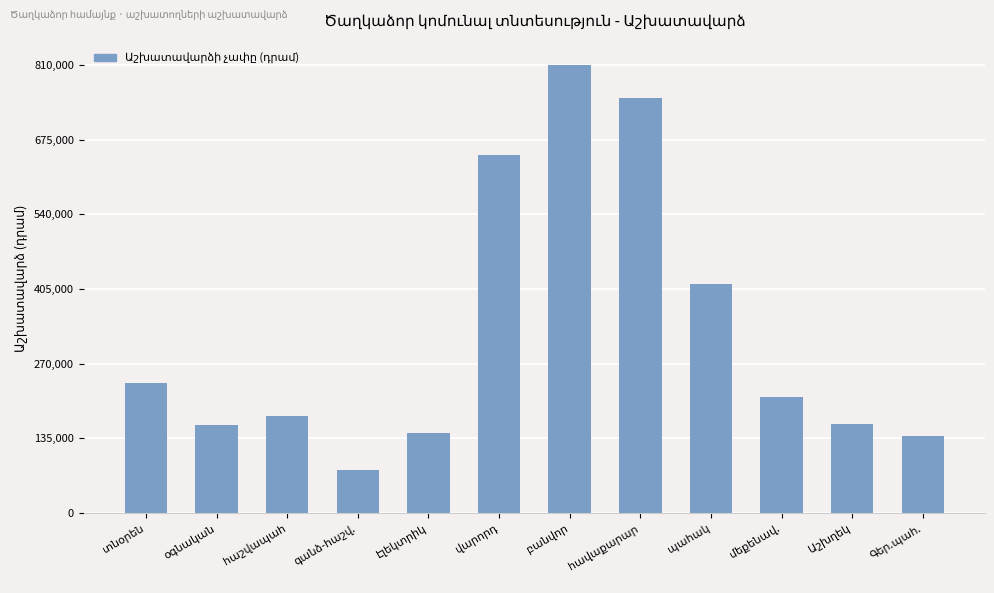

What is the average value?

327167